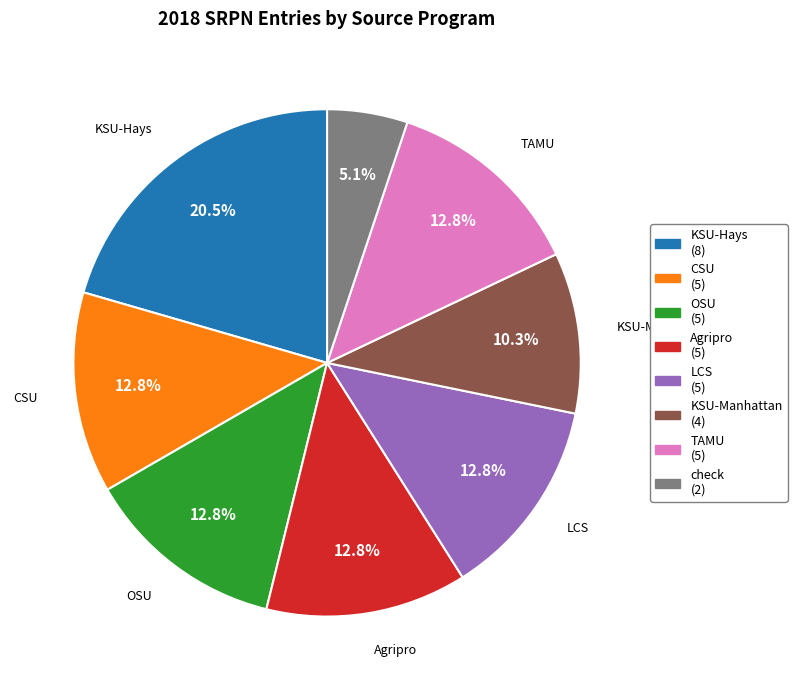

What is the total percentage of CSU and LCS?

25.6%